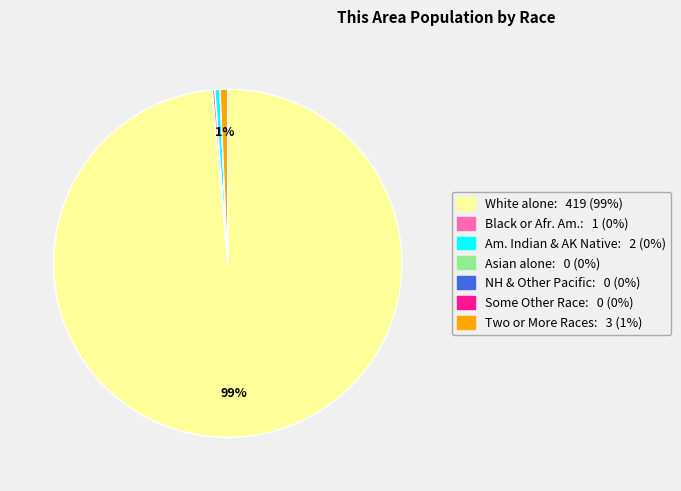

Which slice is the largest?

White alone: 419 (99%)